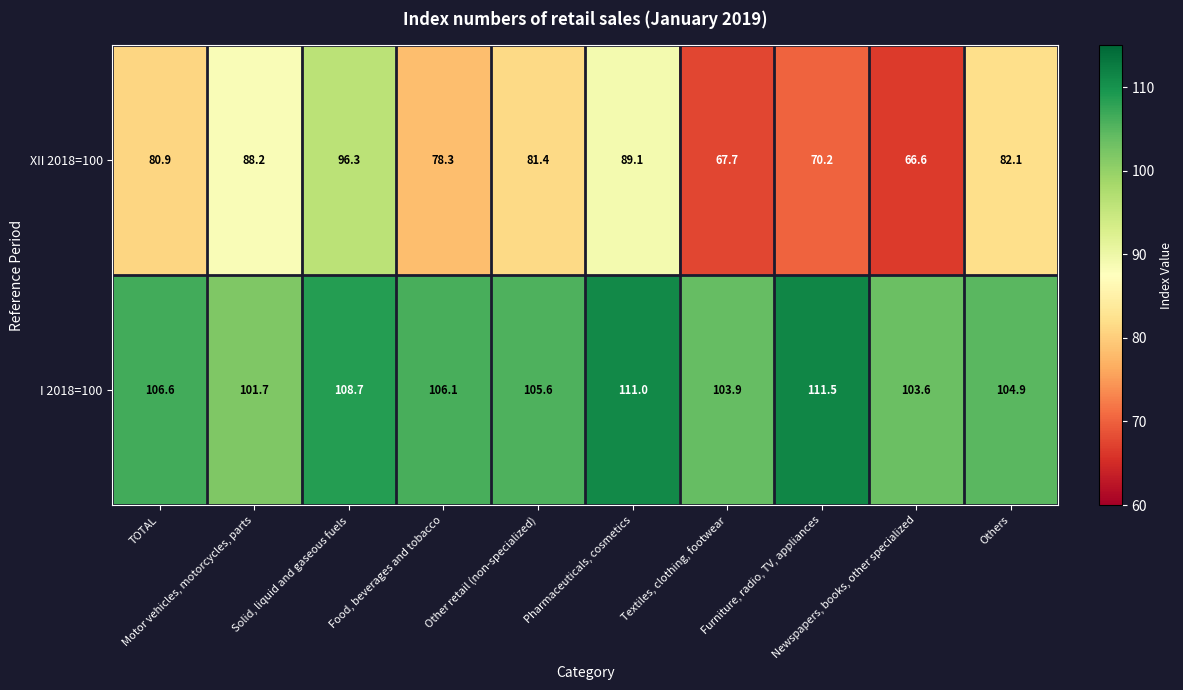

What is the maximum value shown in the chart?

111.5